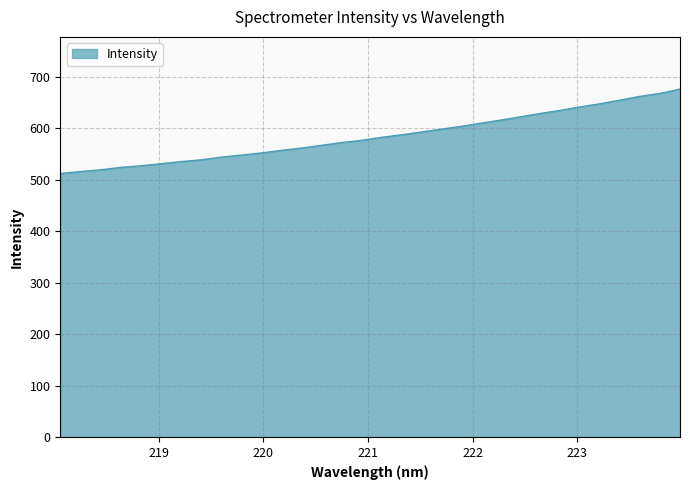

What is the smallest value displayed?

511.7